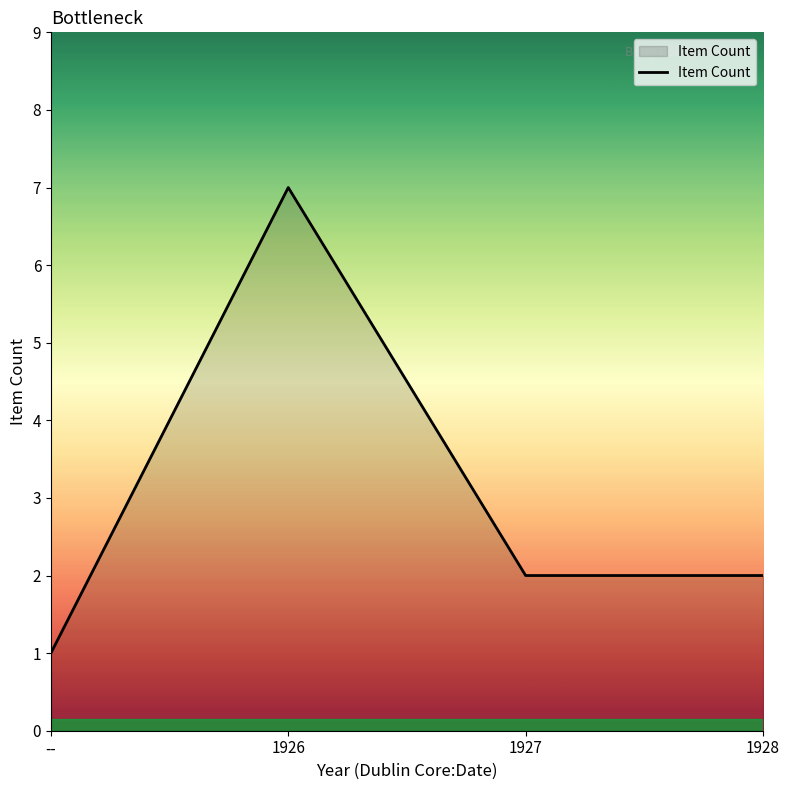

How many distinct data groups are displayed?

1